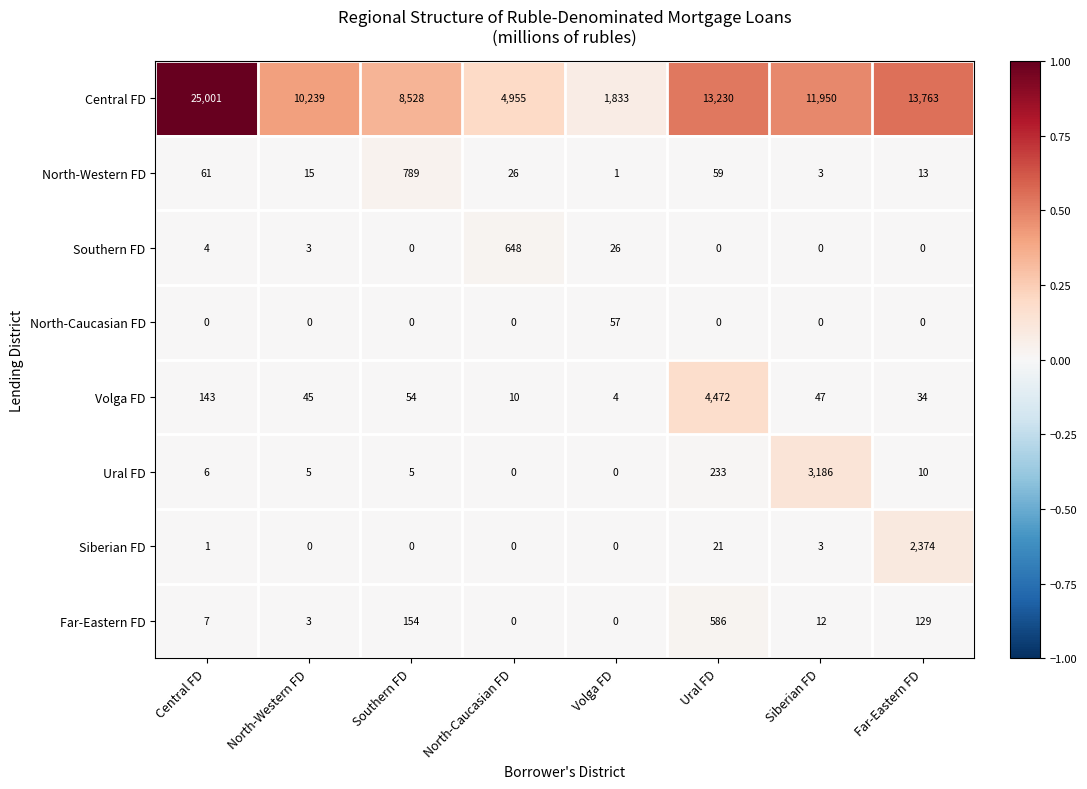

At which category is the sum across all series the highest?

Central FD